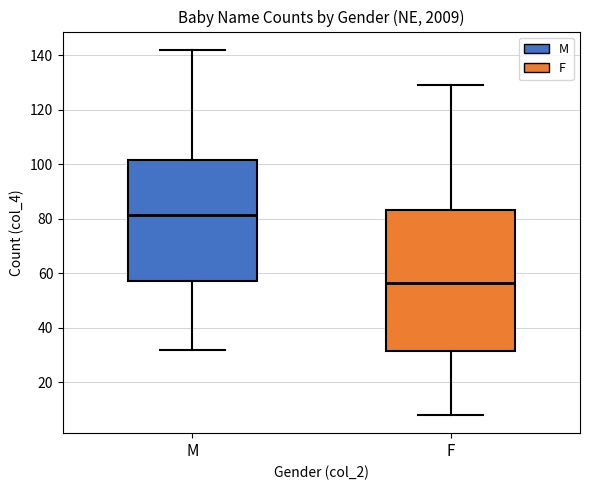

Which box is the tallest, from its lower edge to its upper edge?

F